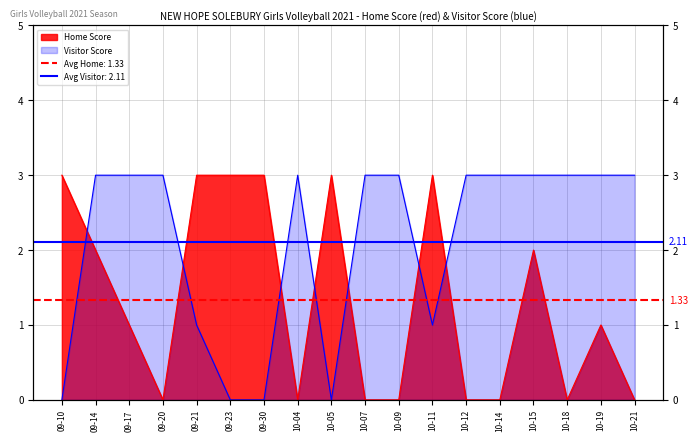

Where do Visitor Score and Home Score first cross each other?

09-10 and 09-14